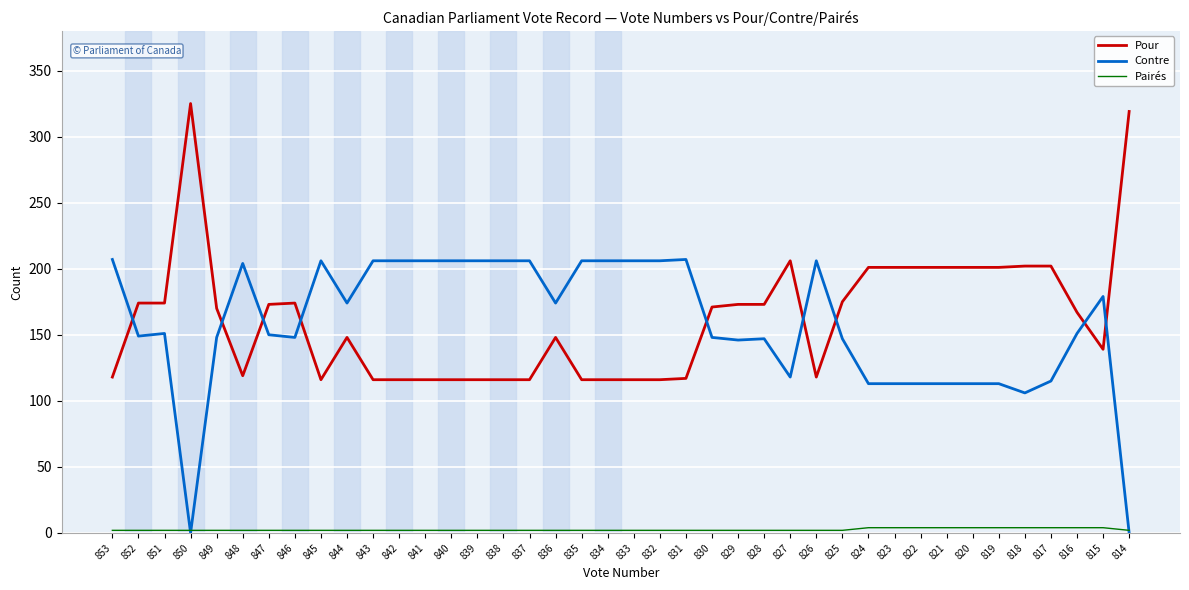

The Pairés series shows 4 at 821. True or false?

True